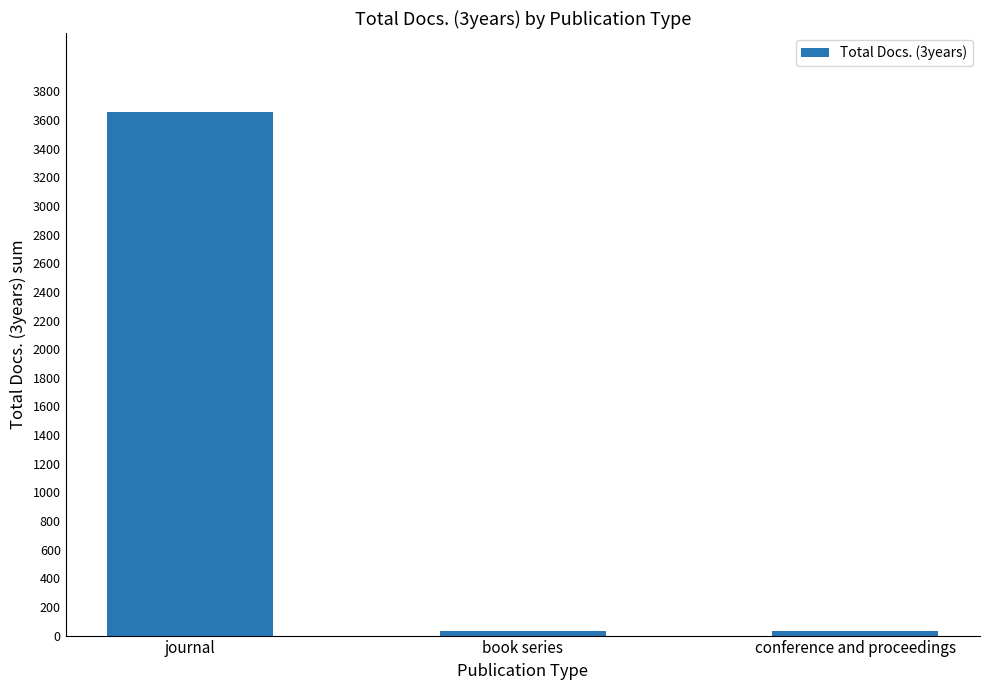

Which has a higher value, journal or book series?

journal